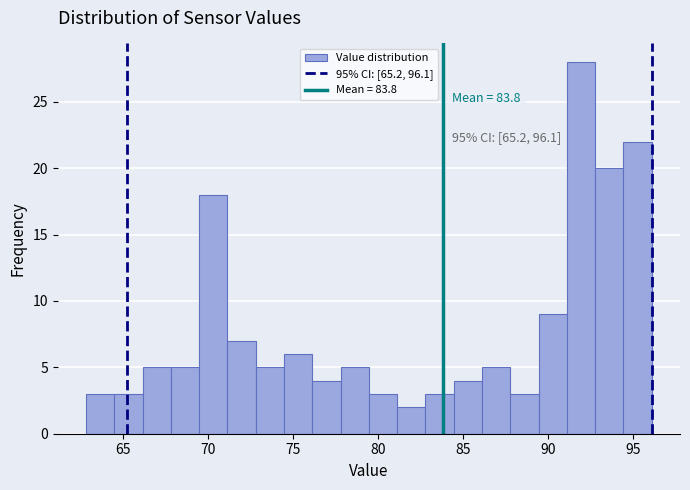

Around what value on the x-axis is the tallest bar? Give the approximate position of its centre, as read against the axis.

92.0